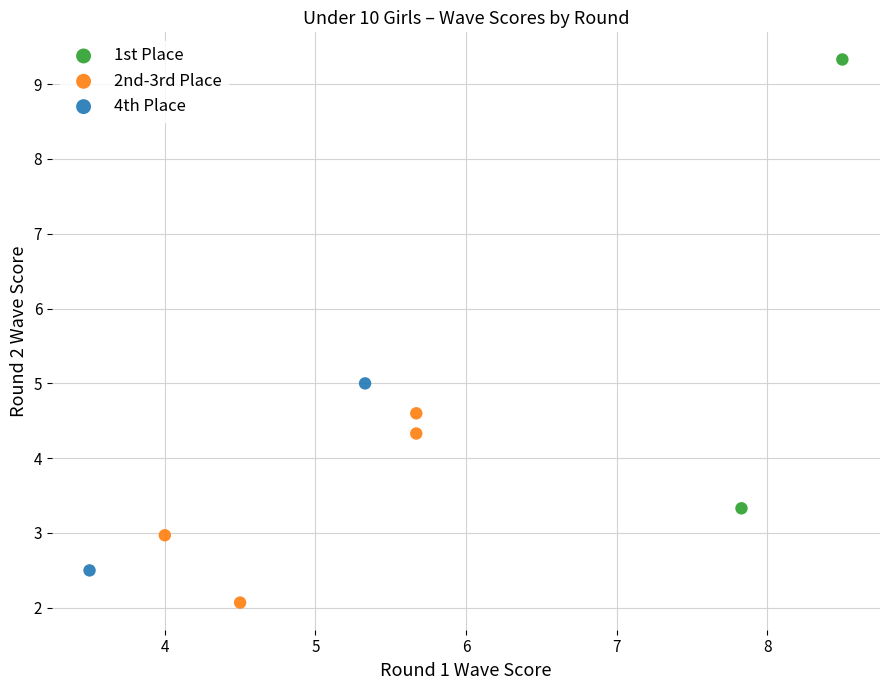

What are all the series names shown in the legend?

1st Place, 2nd-3rd Place, 4th Place